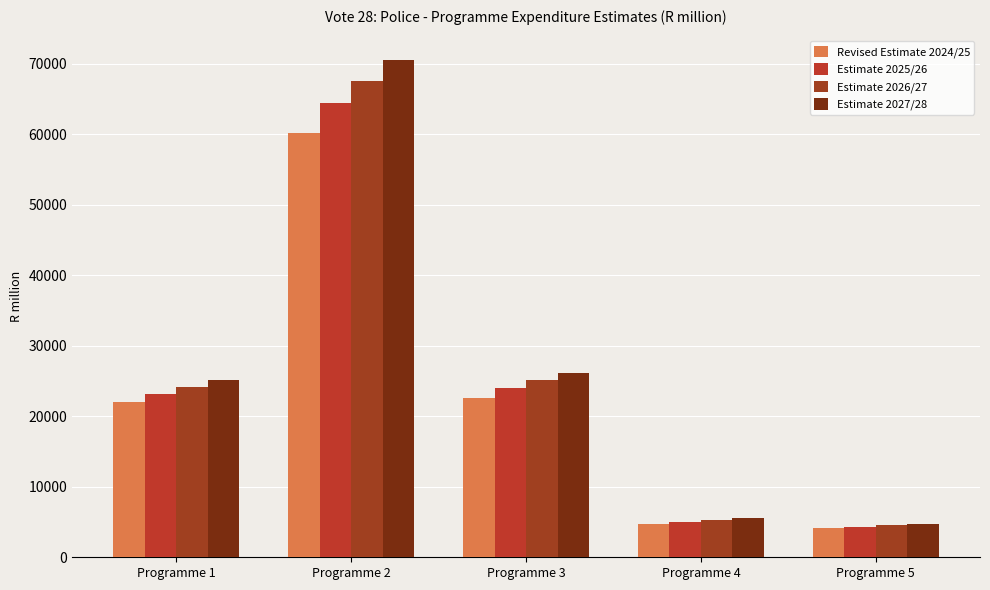

What is the difference between the Revised Estimate 2024/25 values at Programme 2 and Programme 4?

55472.8